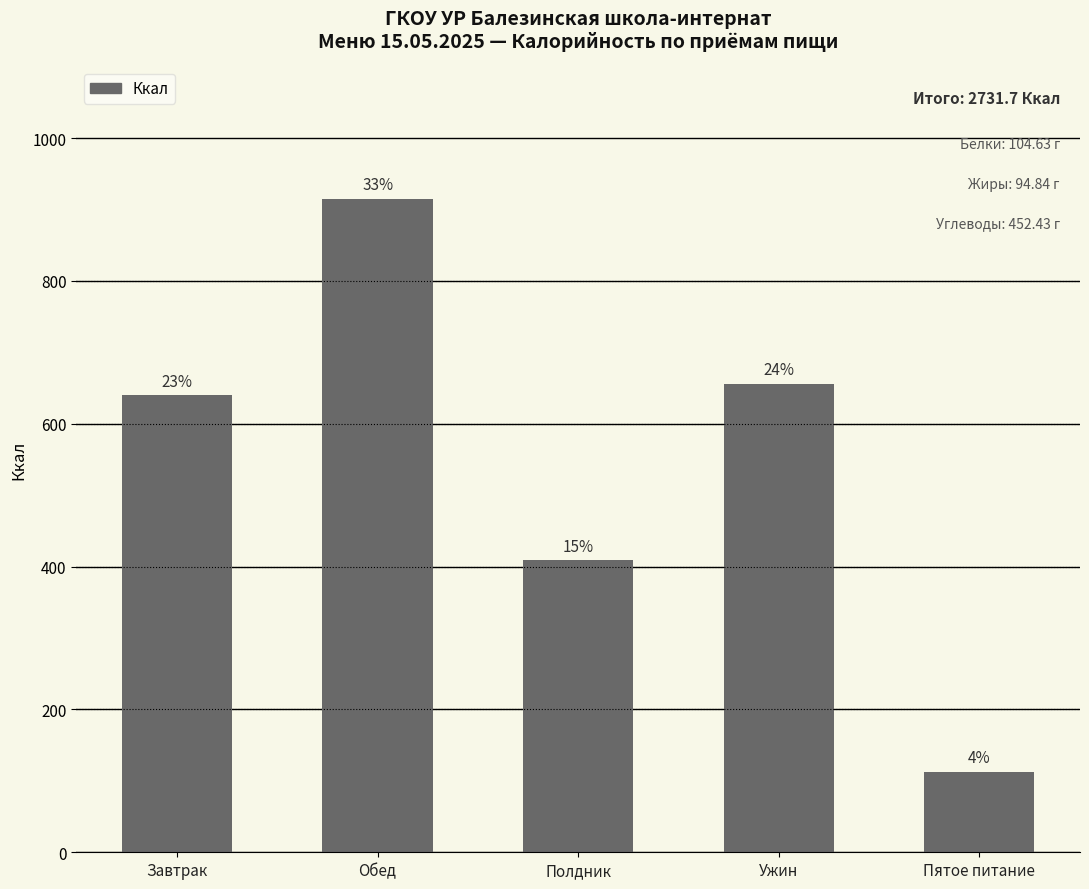

Is it true that the value at Ужин is 318.3?

False